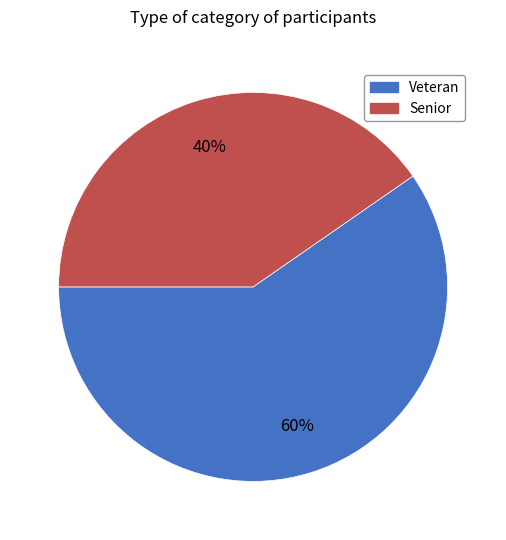

To the nearest percent, what is the average slice percentage?

50%